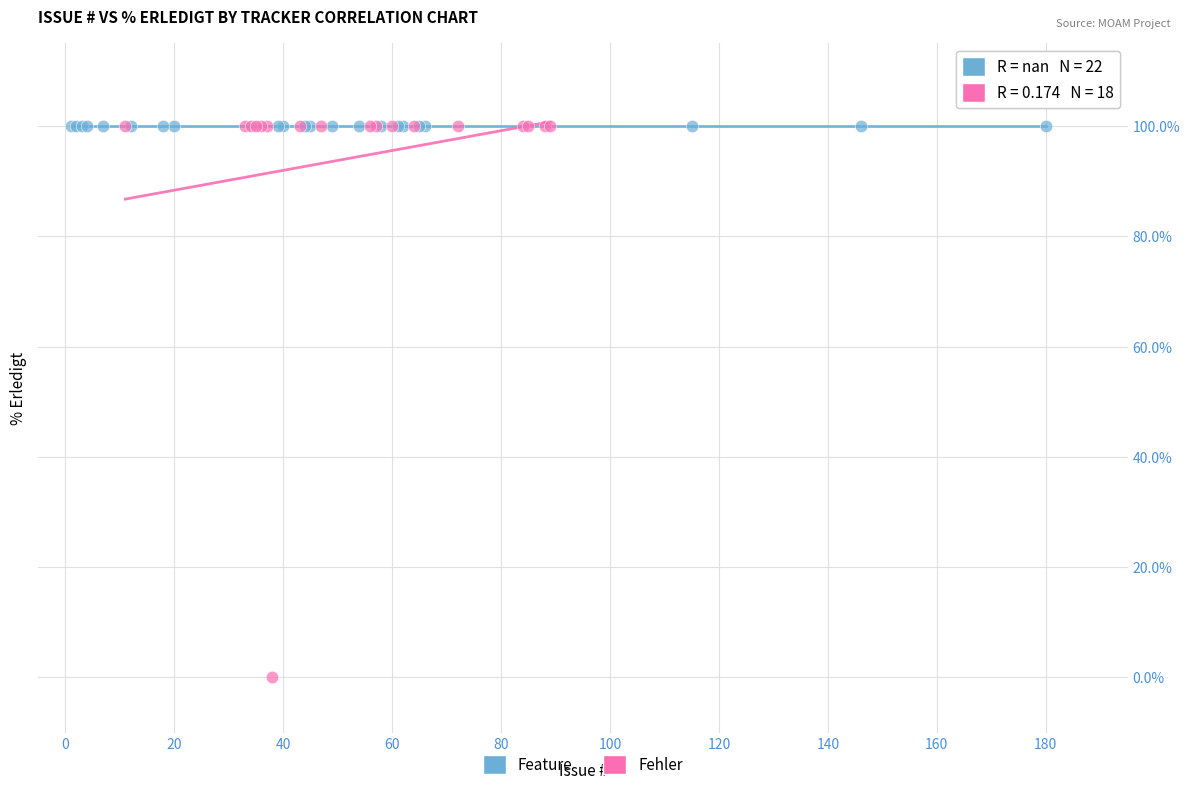

Which series reaches the minimum Y coordinate?

Fehler